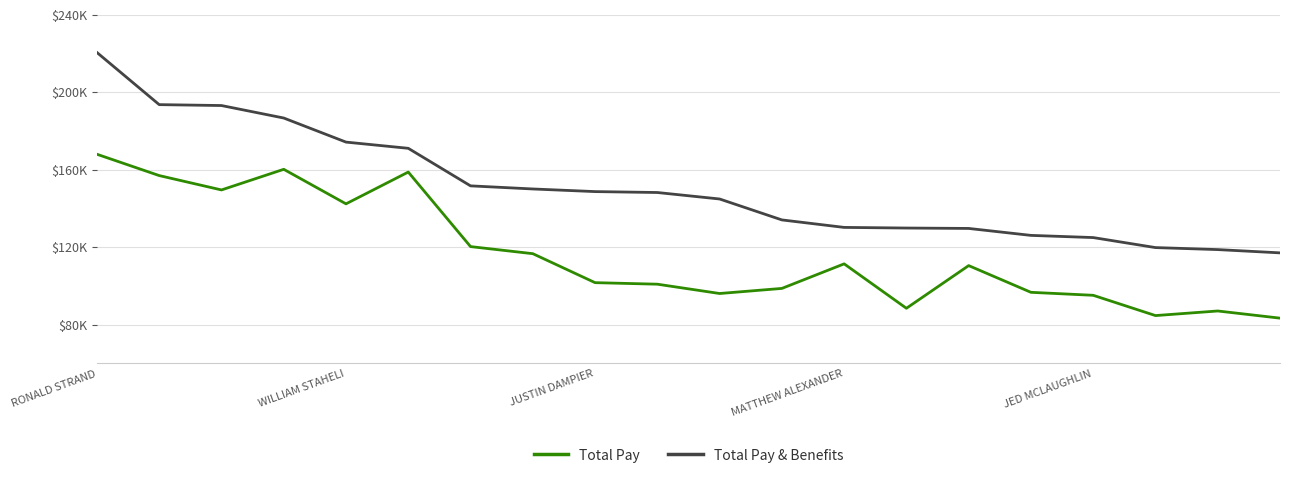

Does the chart have visible grid lines?

Yes